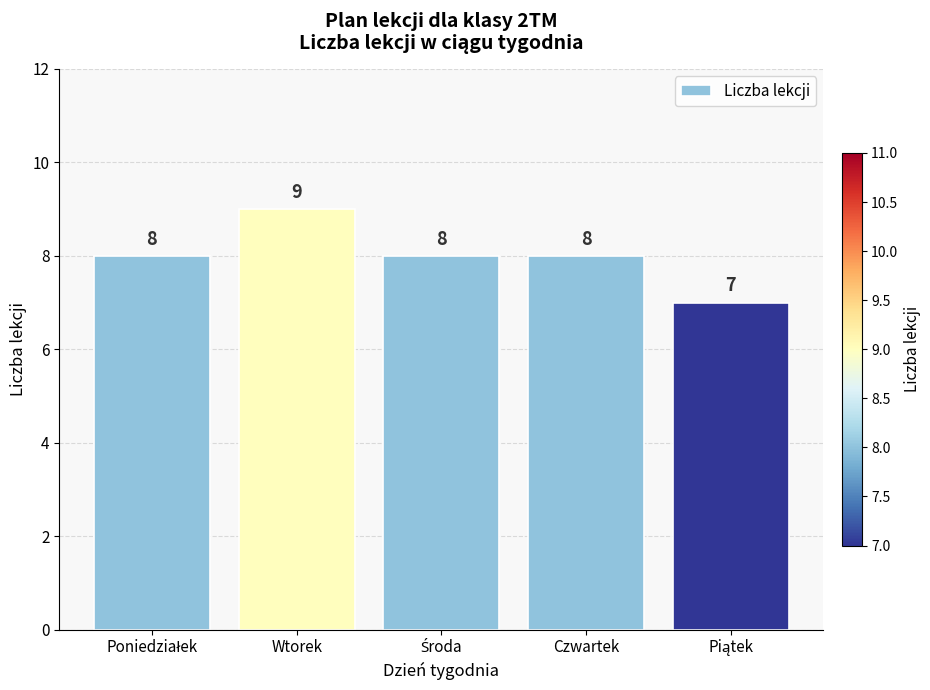

How many data points does each series have?

5